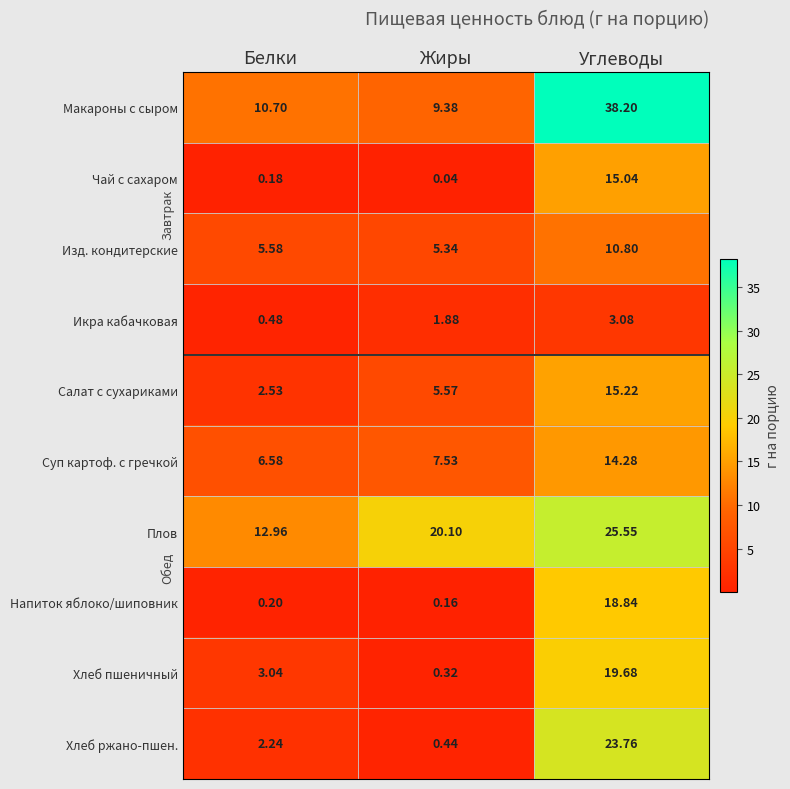

Which series has the widest spread of values?

Макароны с сыром